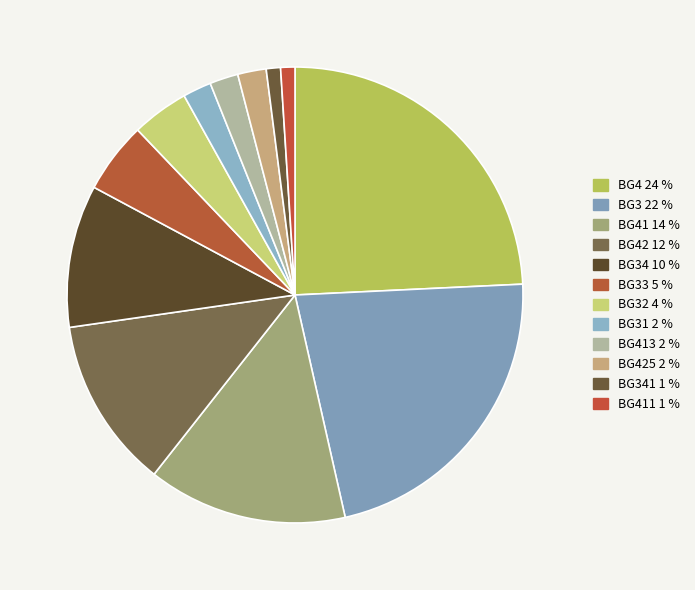

How many slices are in this pie chart?

12